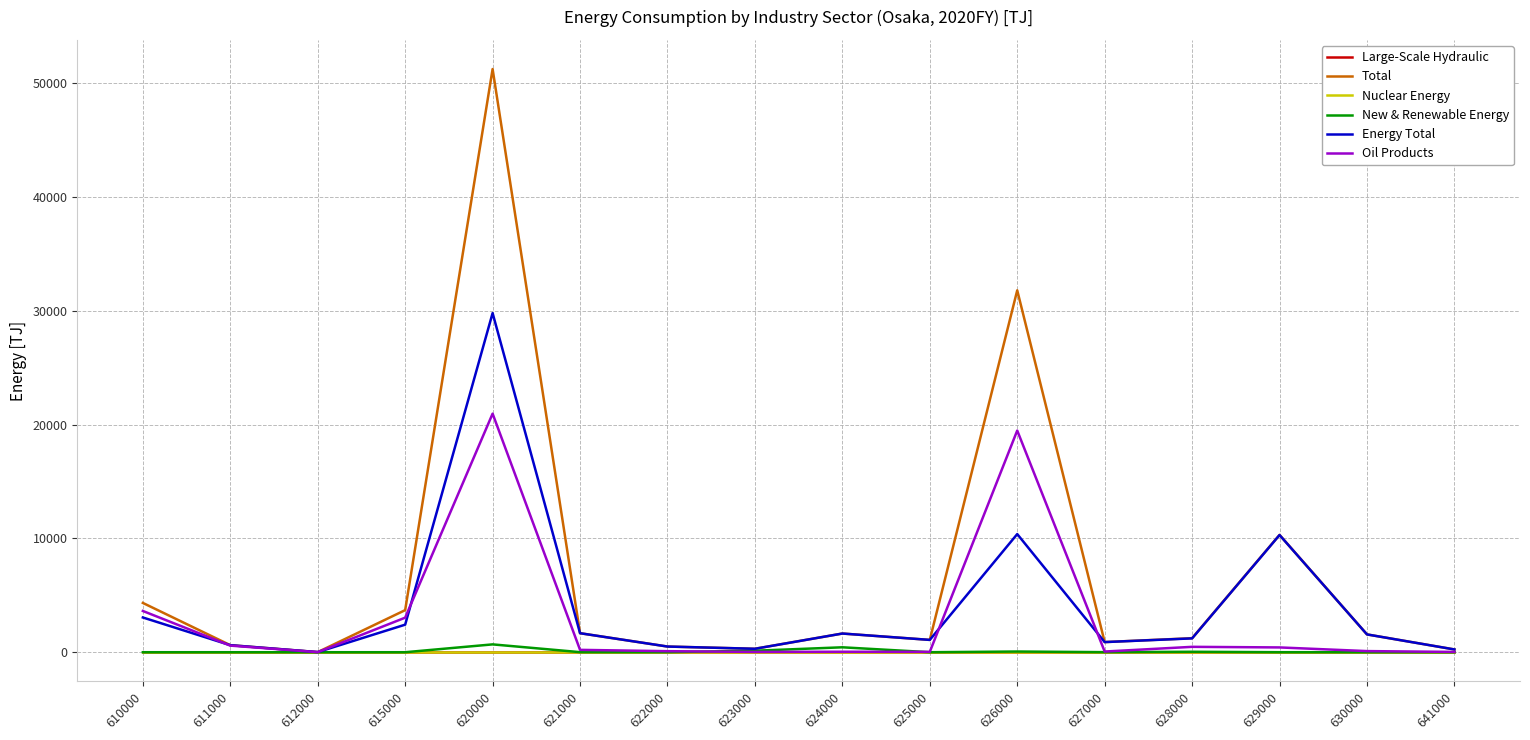

True or false: Energy Total and Large-Scale Hydraulic cross at least once.

False